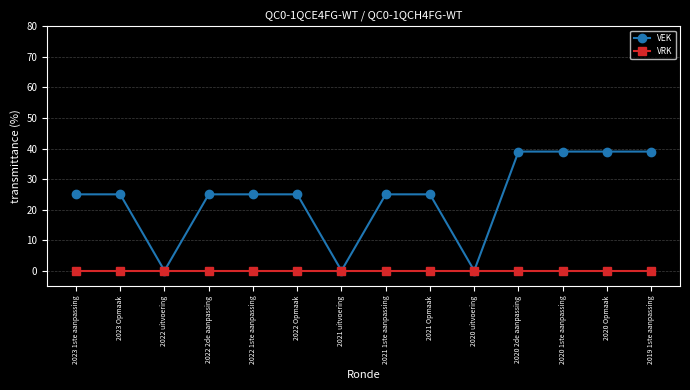

What is the label of the 6th point from the right?

2021 Opmaak